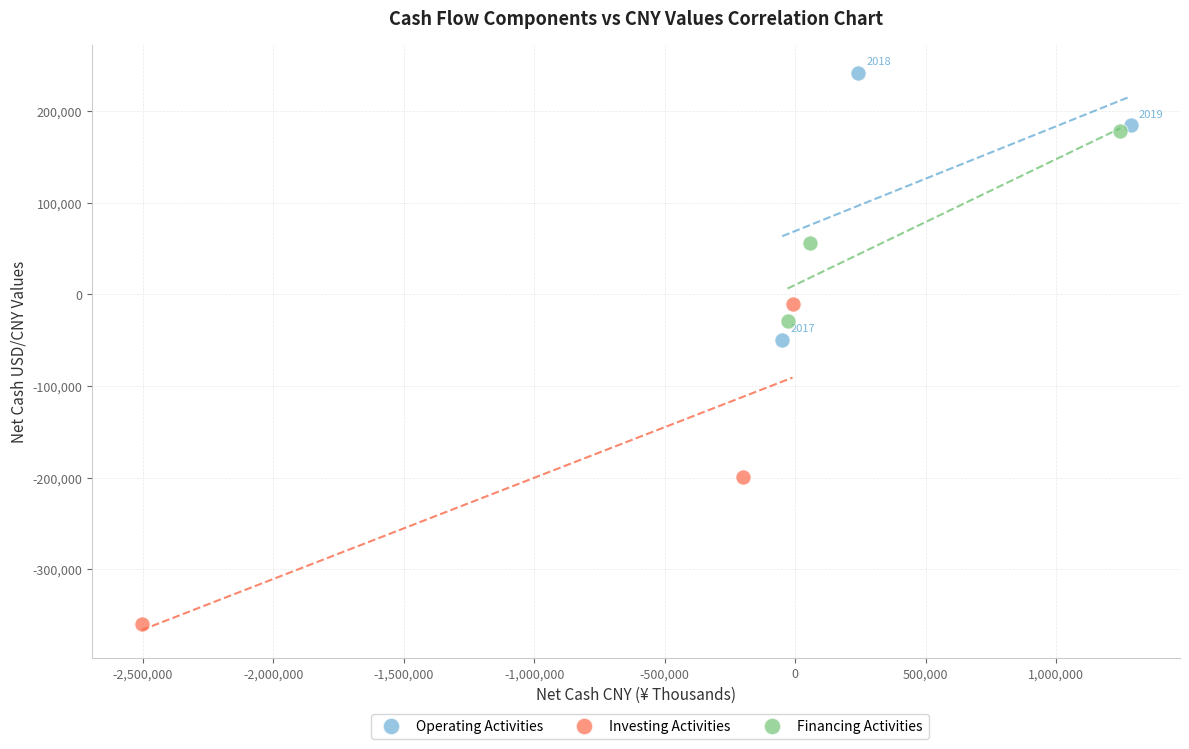

Which series contains the lowest Y value?

Investing Activities